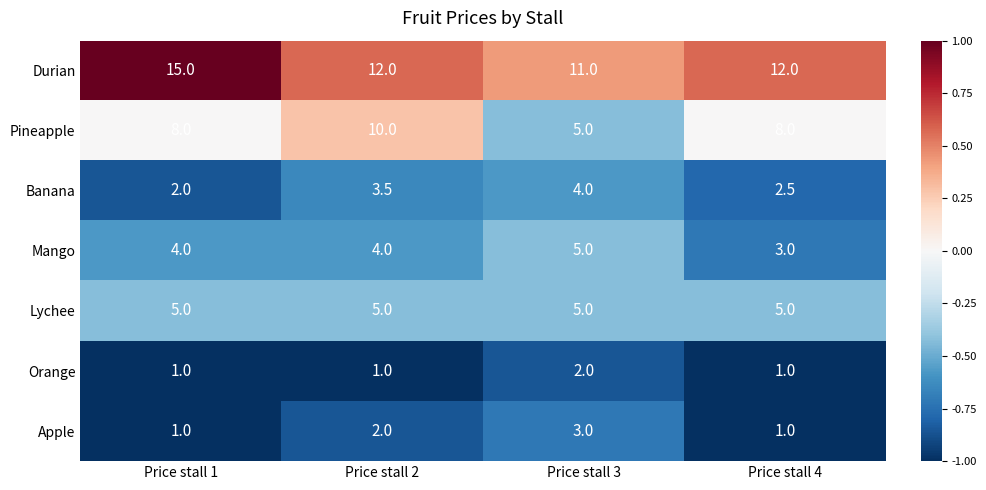

True or false: Orange has a value of 1.5 at Price stall 1.

False